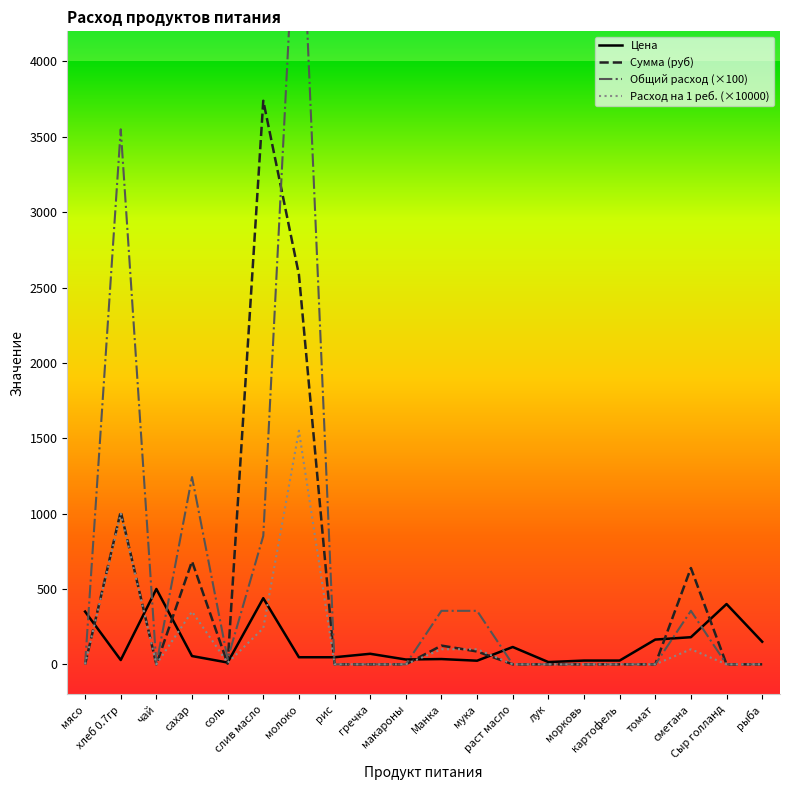

In Общий расход, how many points are higher than both neighbors (excluding endpoints)?

4